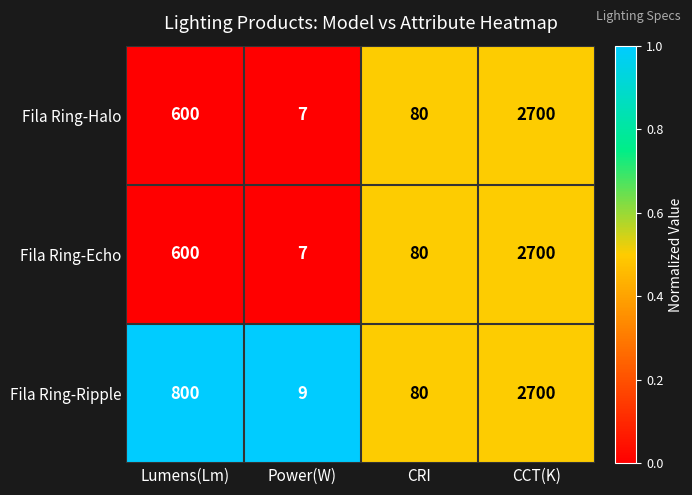

Reading right to left, extract all data points from this chart.

Fila Ring-Halo: 2700	80	7	600
Fila Ring-Echo: 2700	80	7	600
Fila Ring-Ripple: 2700	80	9	800